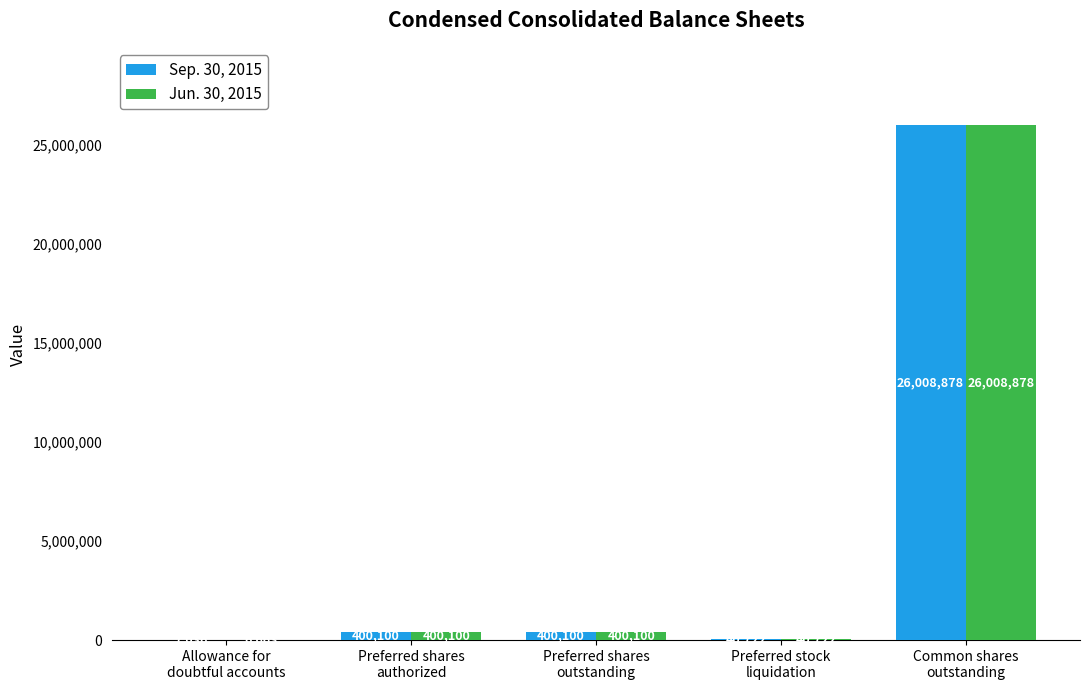

How many categories are shown in the chart?

5